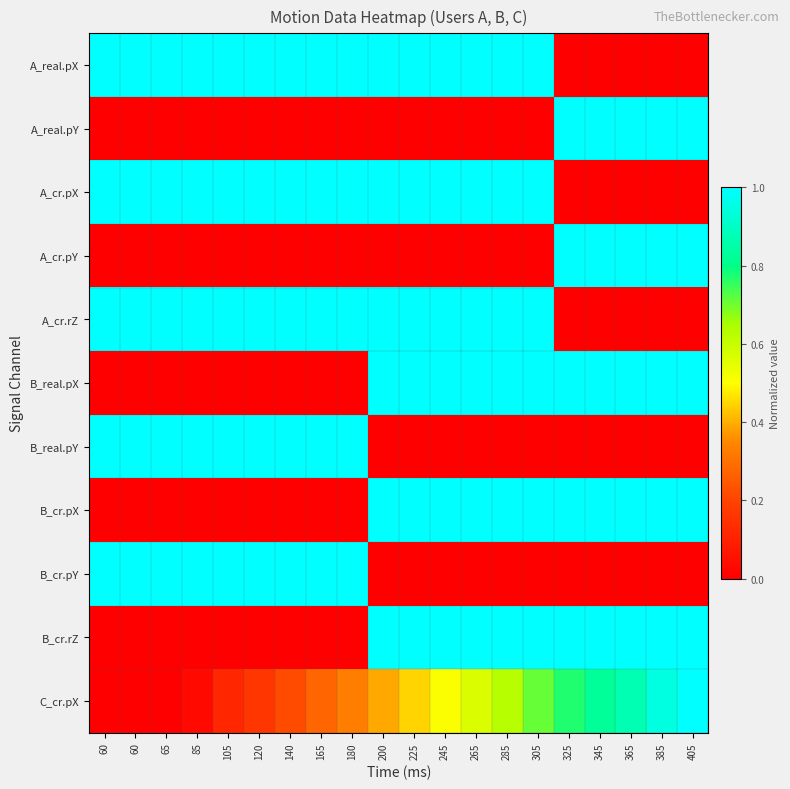

At which category does the chart reach its peak across all series?

60